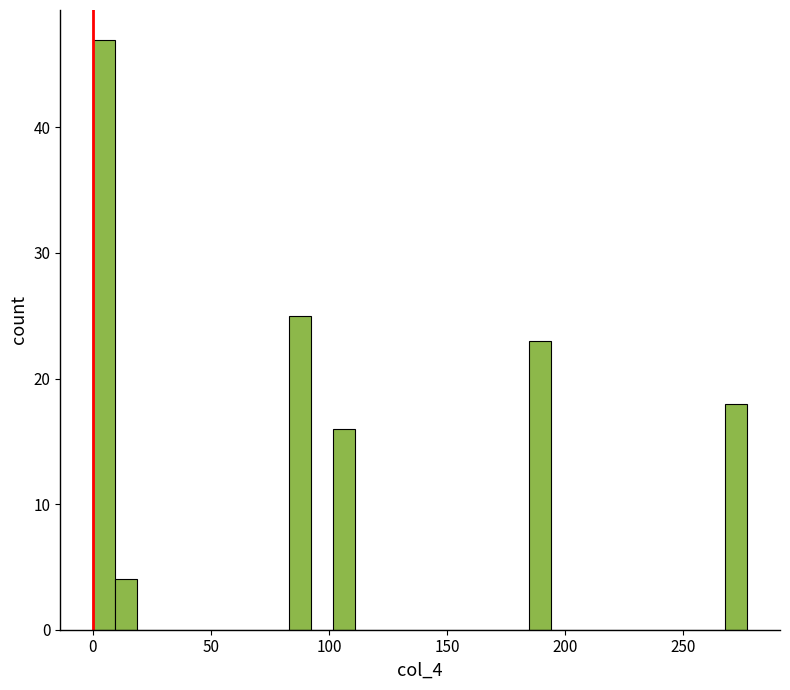

Around what value on the x-axis is the tallest bar? Give the approximate position of its centre, as read against the axis.

5